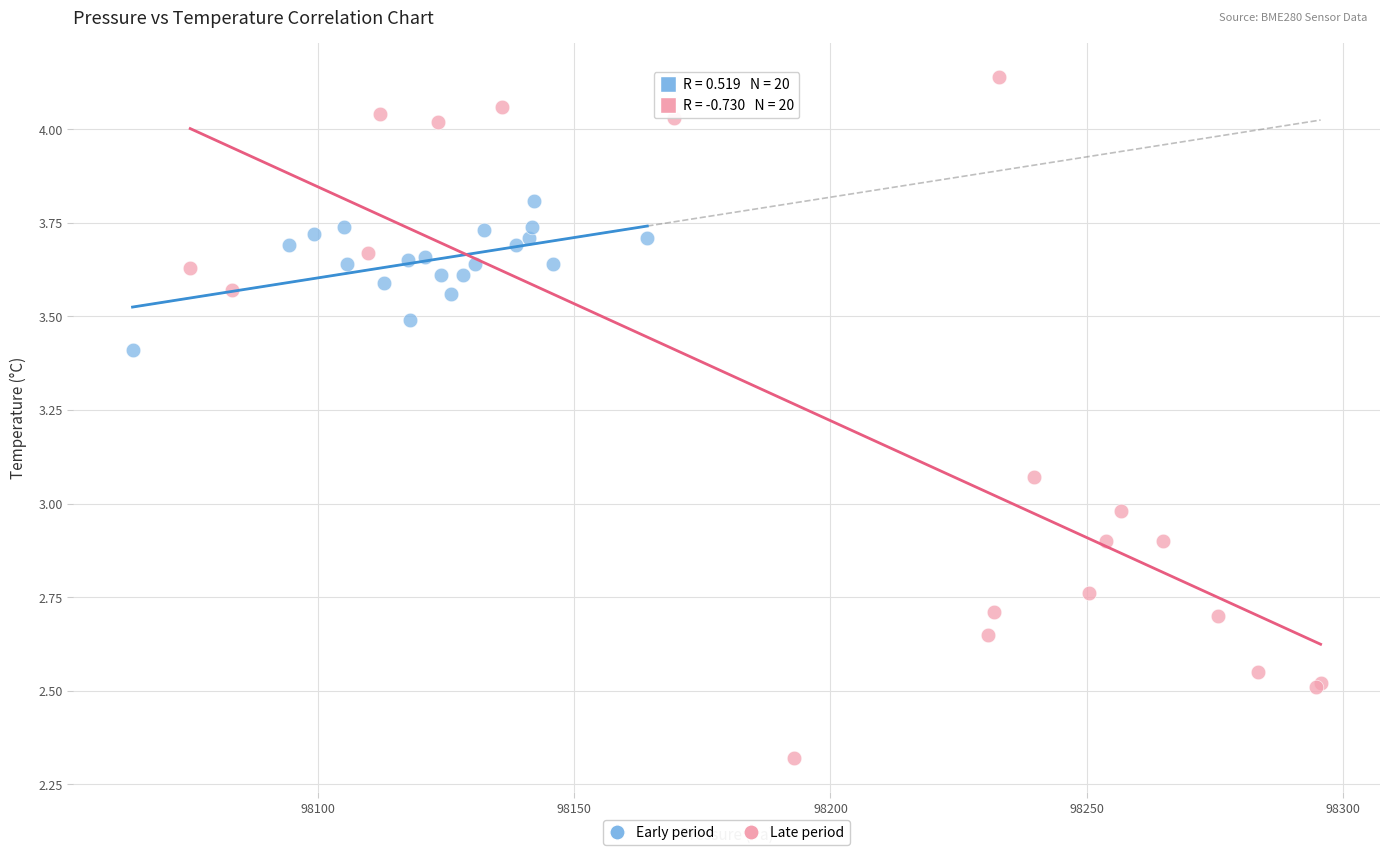

Which series contains the lowest Y value?

Late period